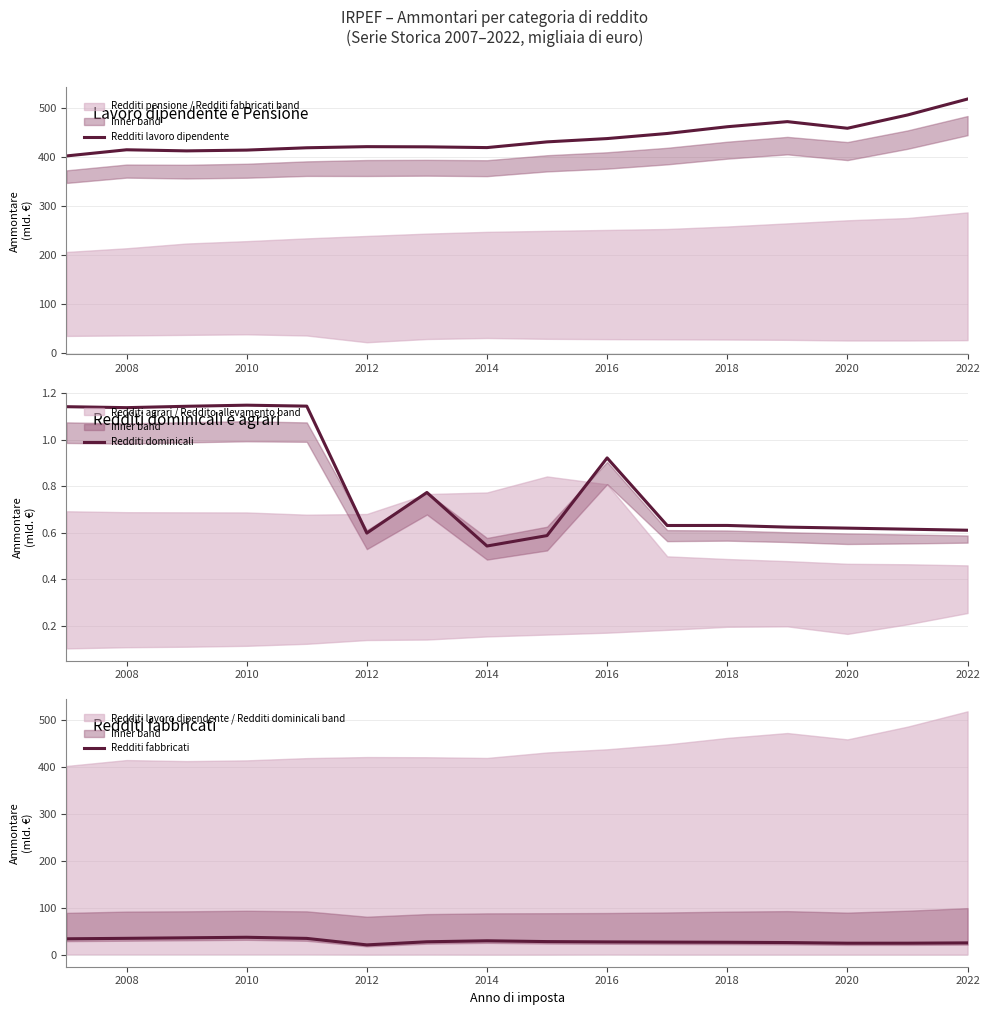

Which series has the largest range (max minus min)?

Redditi lavoro dipendente